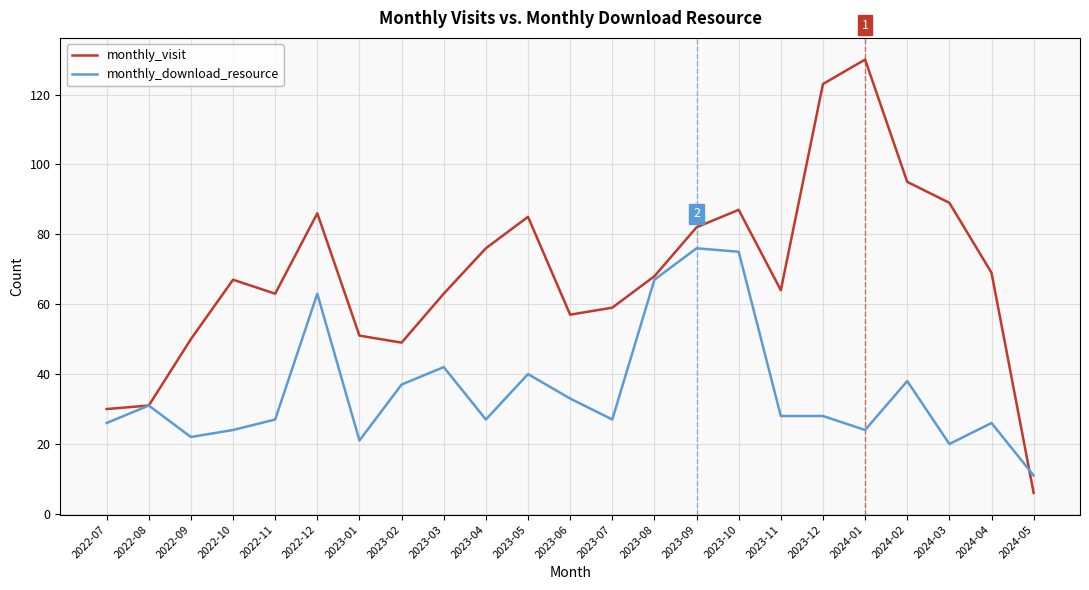

What position from the right is 2023-11?

7